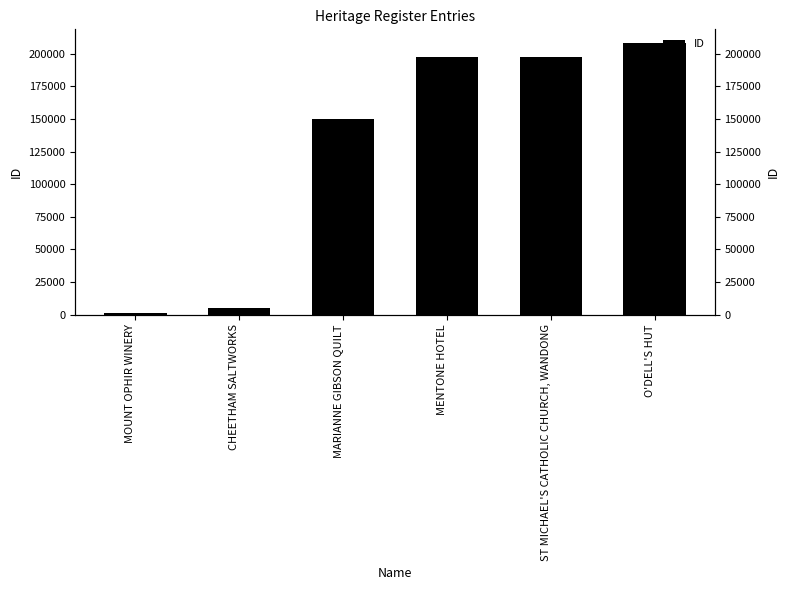

What is the label of the 2nd bar from the right?

ST MICHAEL'S CATHOLIC CHURCH, WANDONG